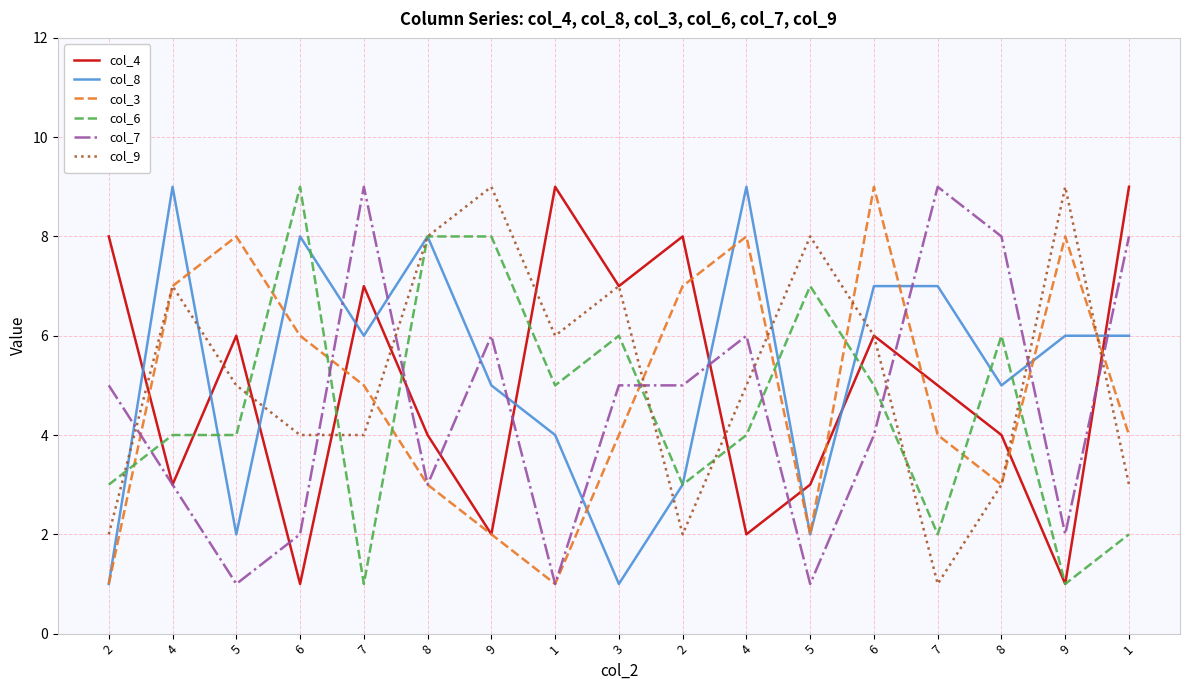

What is the difference between the second highest and second lowest values in the col_9 series?

7